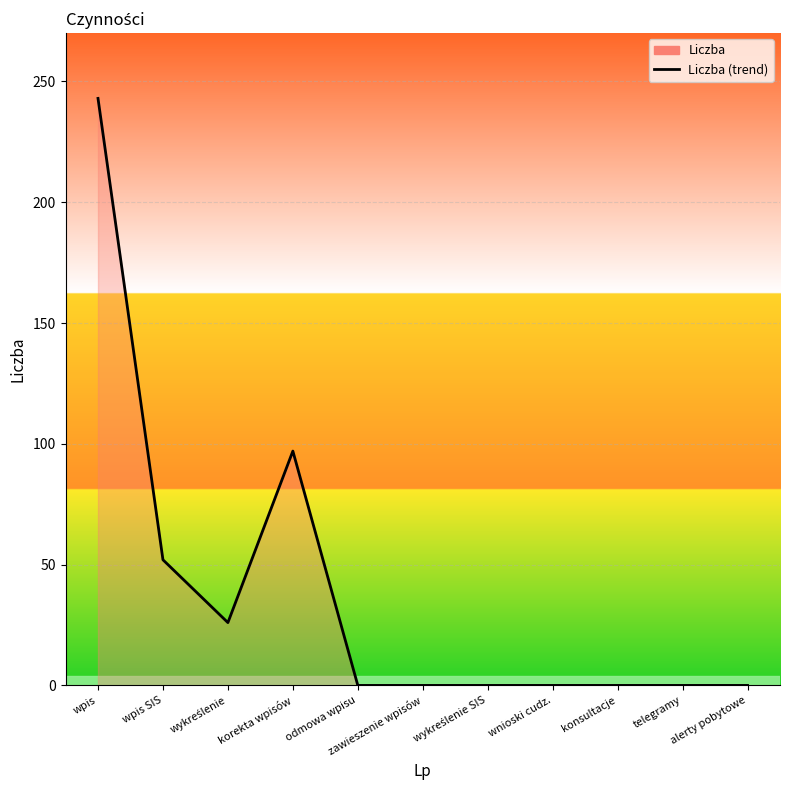

What is the difference between the maximum and minimum values?

243